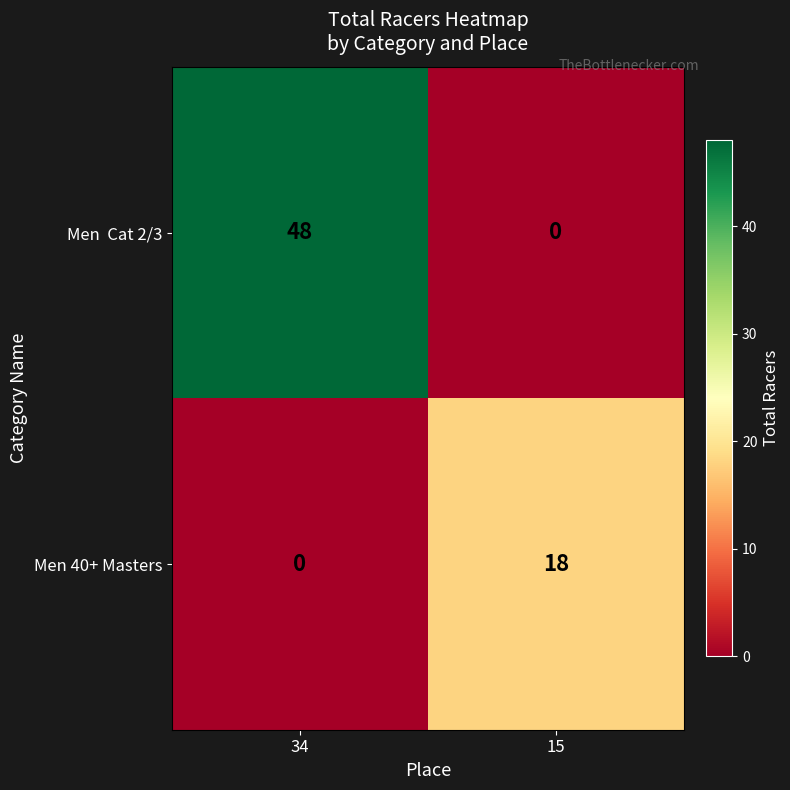

Where is Men 40+ Masters nearest to the value 9?

34